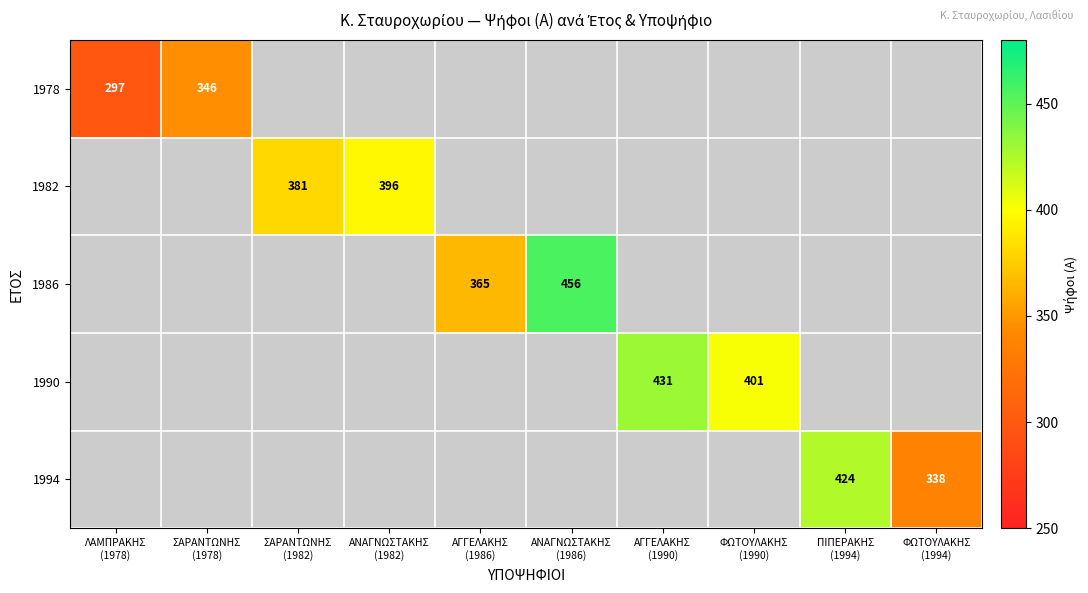

Is it true that 1986 equals 0 at ΦΩΤΟΥΛΑΚΗΣ (1994)?

True